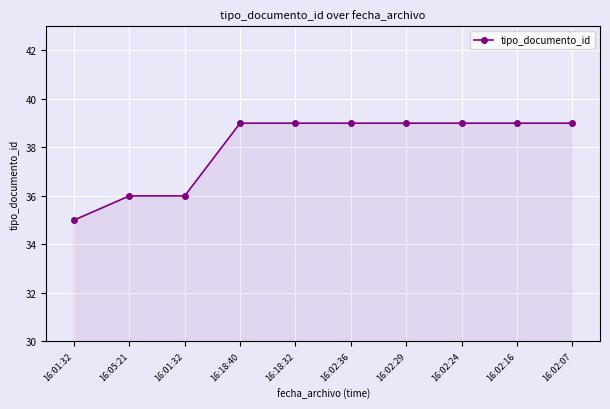

Approximately how many times larger is the value at 16:01:32 compared to 16:01:32?

1.0